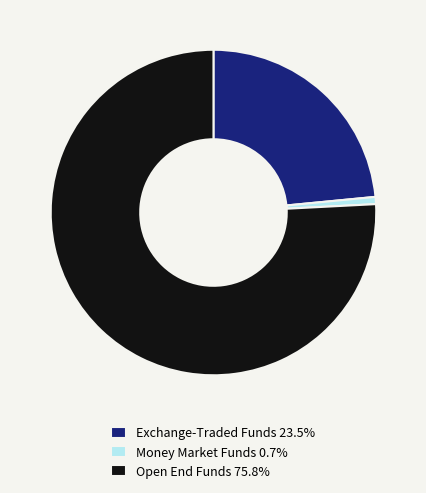

Is there any slice that represents more than half of the pie?

Yes